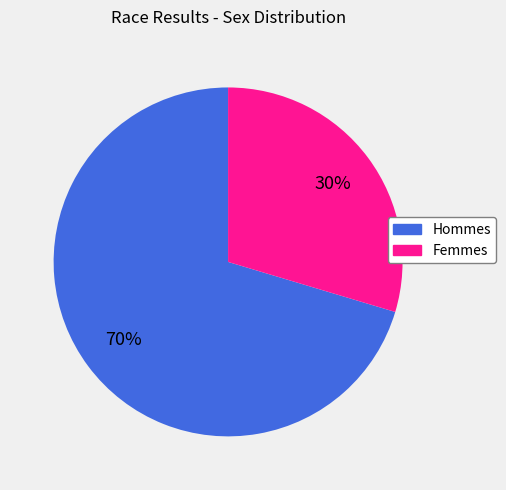

Does any single category account for the majority?

Yes